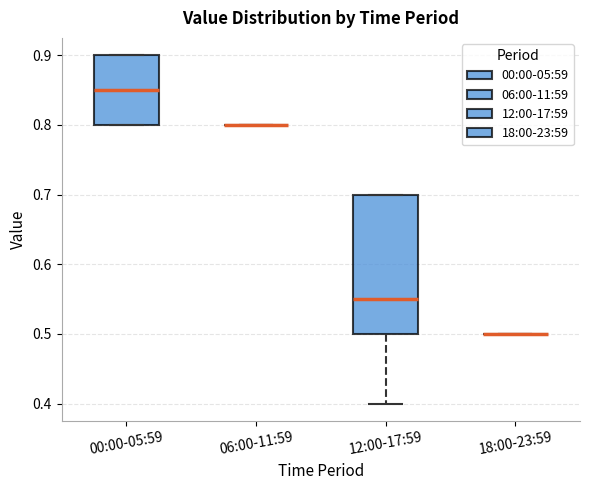

Reading left to right, transcribe this box plot: for each box, give where its median line is, the range the box spans, and where its two whiskers end, as read against the y-axis. The values are not printed on the chart, so give them approximately, as read against the axis.

00:00-05:59: median 0.85, box 0.80 to 0.90, whiskers 0.80 to 0.90
06:00-11:59: box collapsed to a line at 0.80, whiskers 0.80 to 0.80
12:00-17:59: median 0.55, box 0.50 to 0.70, whiskers 0.40 to 0.70
18:00-23:59: box collapsed to a line at 0.50, whiskers 0.50 to 0.50